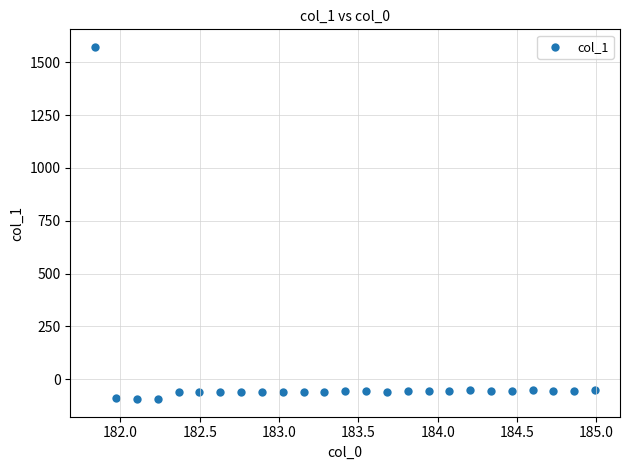

What is the range of Y values (max minus min)?

1666.6